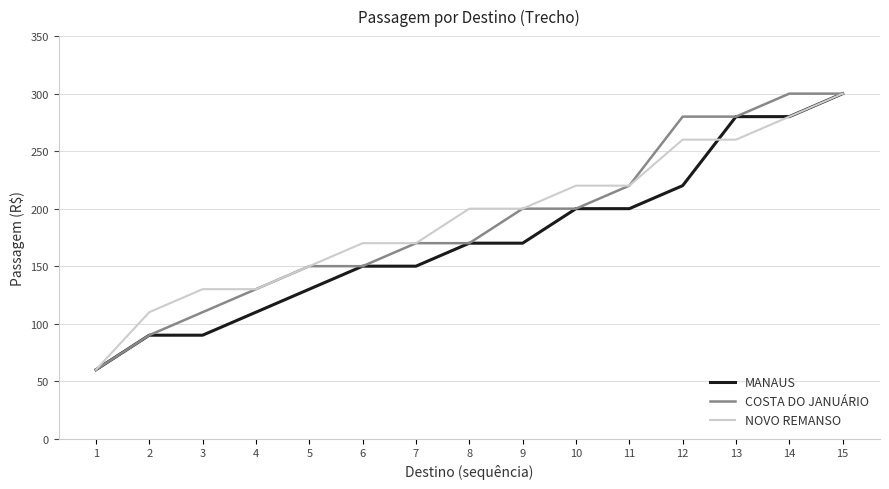

The value of COSTA DO JANUÁRIO at 10 is 45. True or false?

False